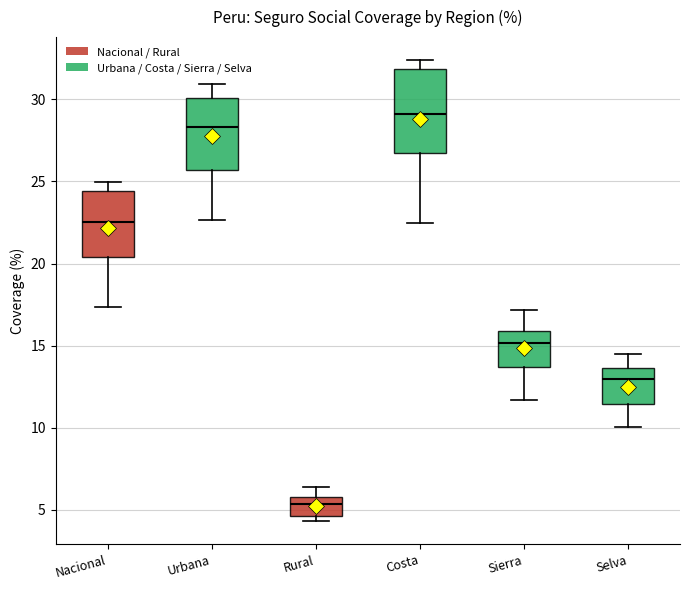

Where is the upper edge of the box for Rural on the y-axis? The values are not printed on the chart, so give them approximately, as read against the axis.

6.0